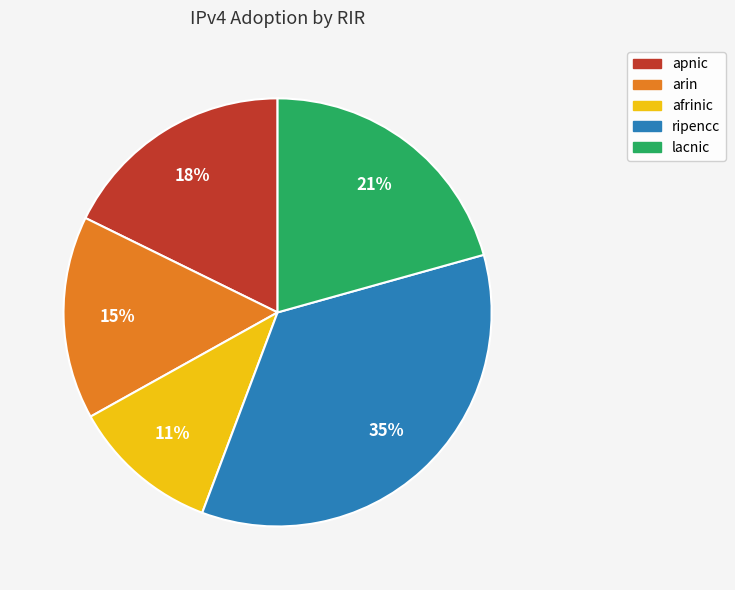

Is it true that ripencc is 35% of the pie?

True